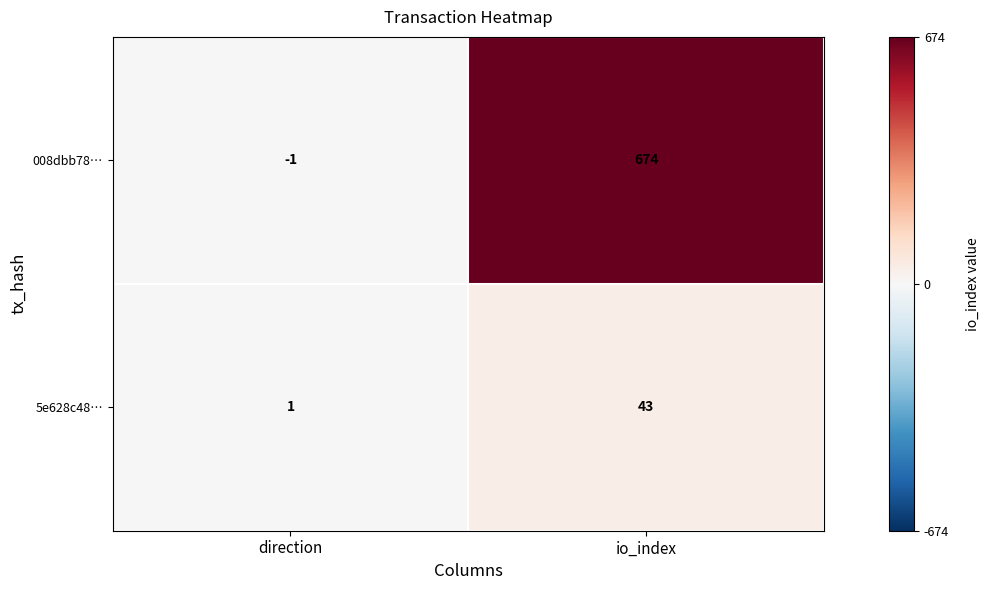

Which category has the highest value in the 5e628c48… series?

io_index